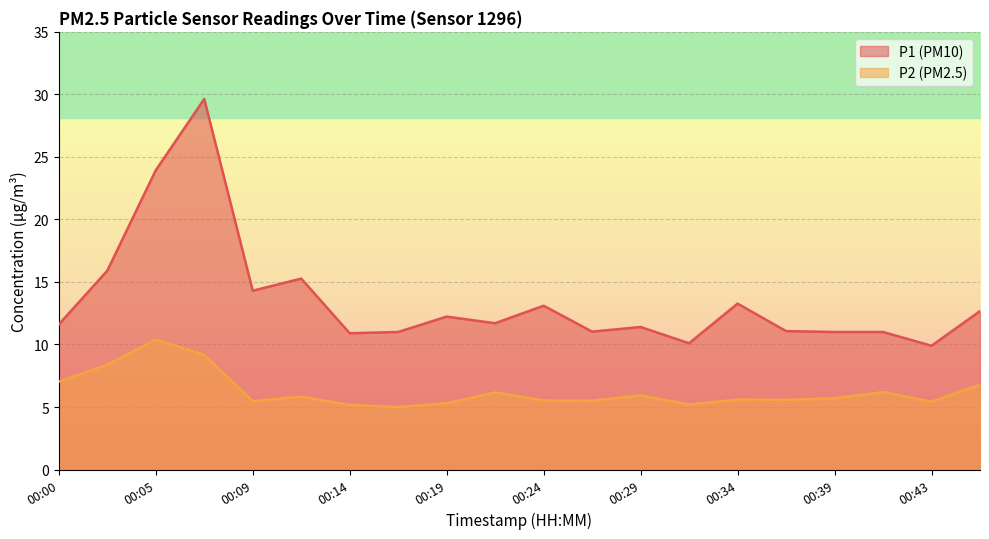

At which category does P1 reach its first local valley?

00:09